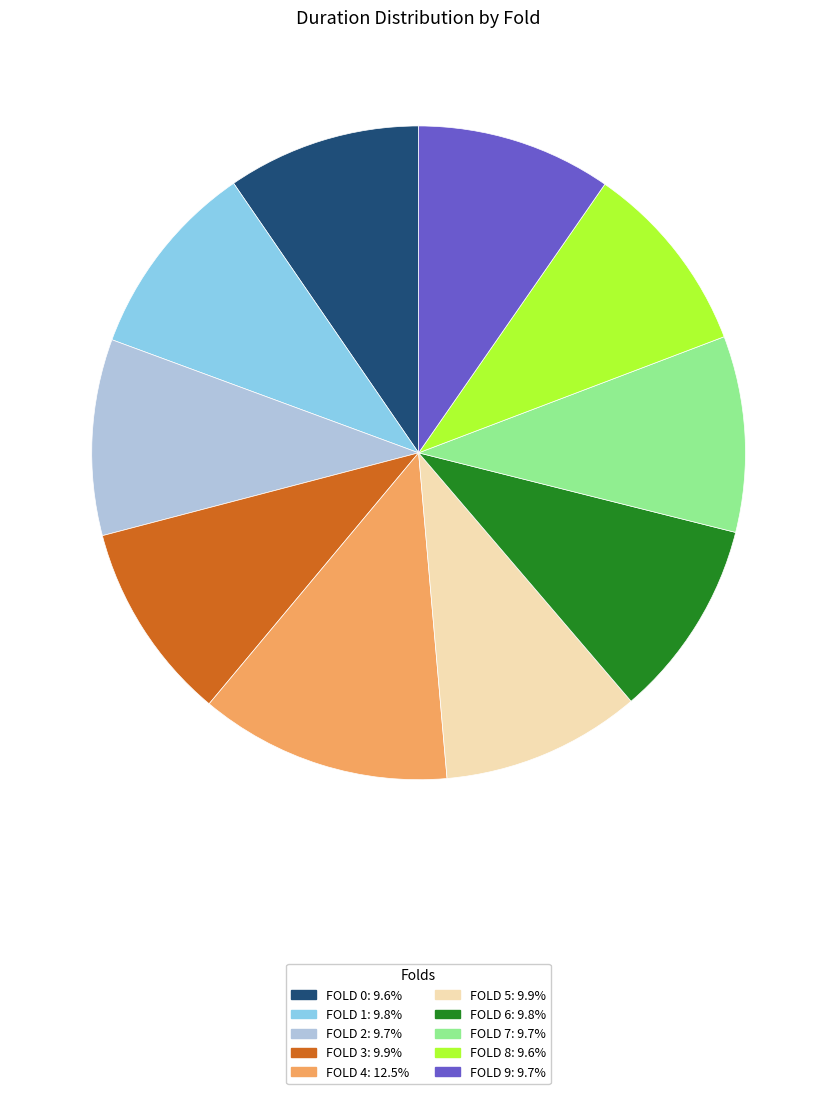

Count the number of slices in the pie.

10